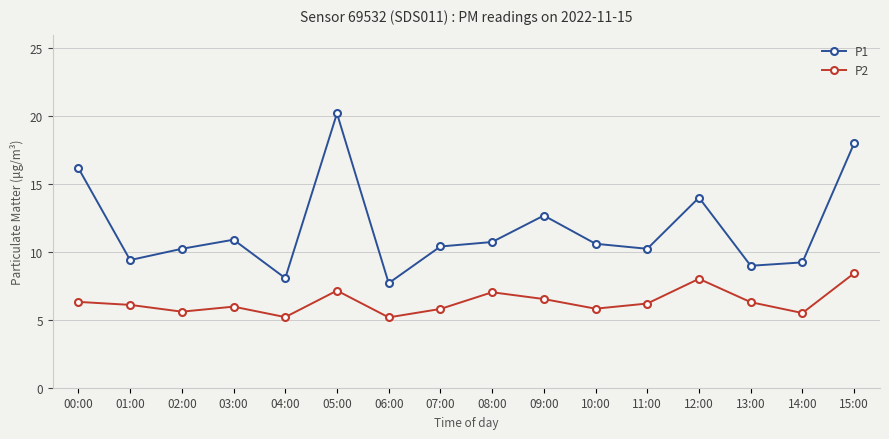

How many values in the P1 series exceed 10?

11